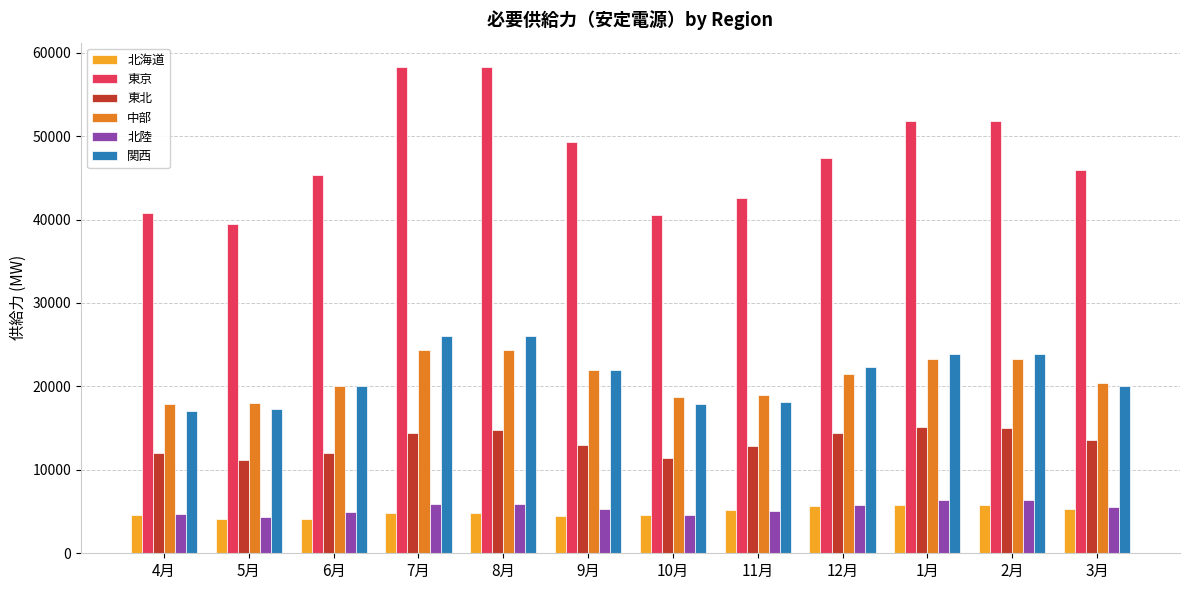

Which series changed the most between 4月 and 2月?

東京